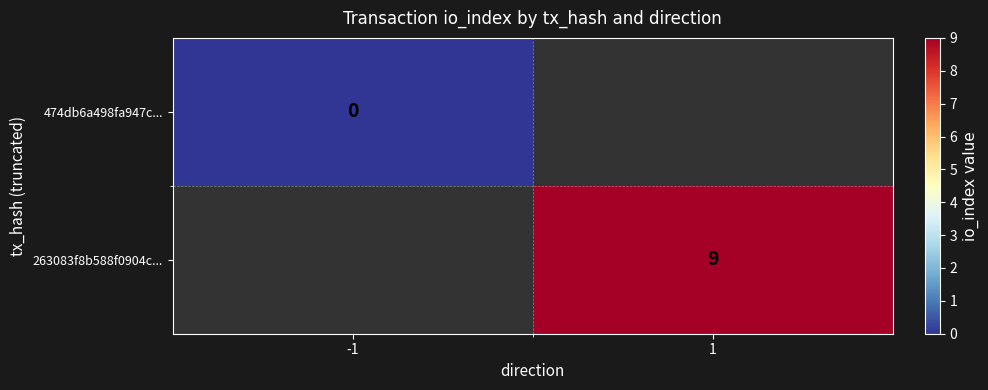

True or false: 263083f8b588f0904c... has a value of 6 at 1.

False